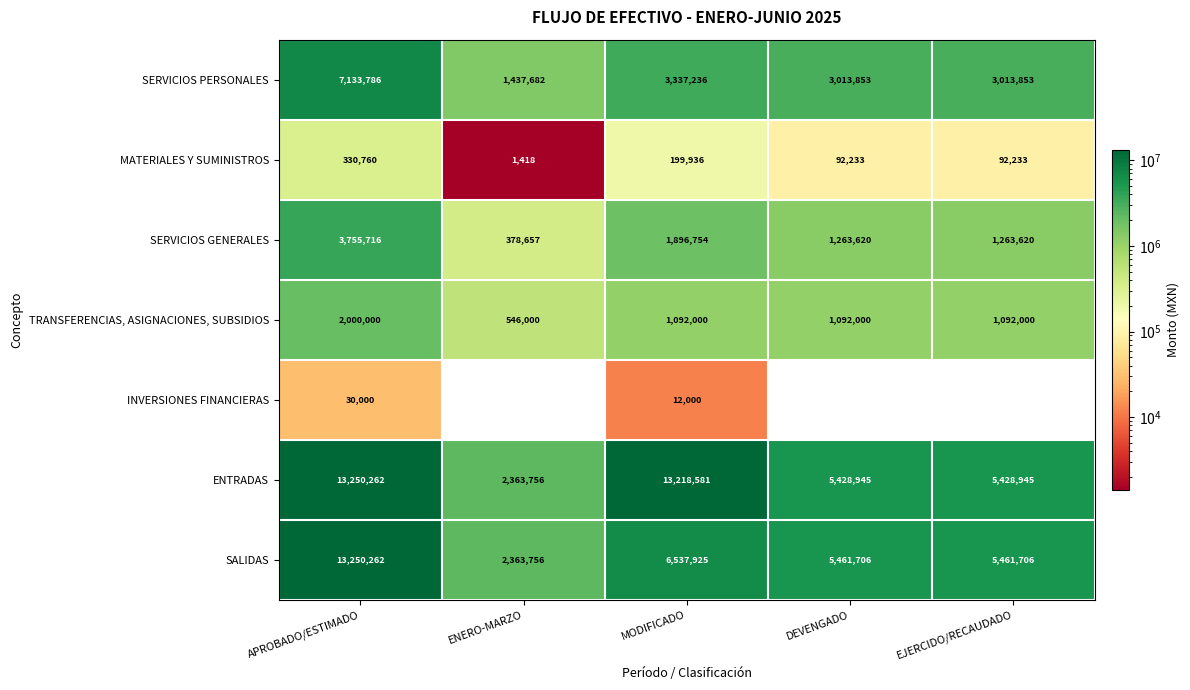

Count the number of categories in the chart.

5